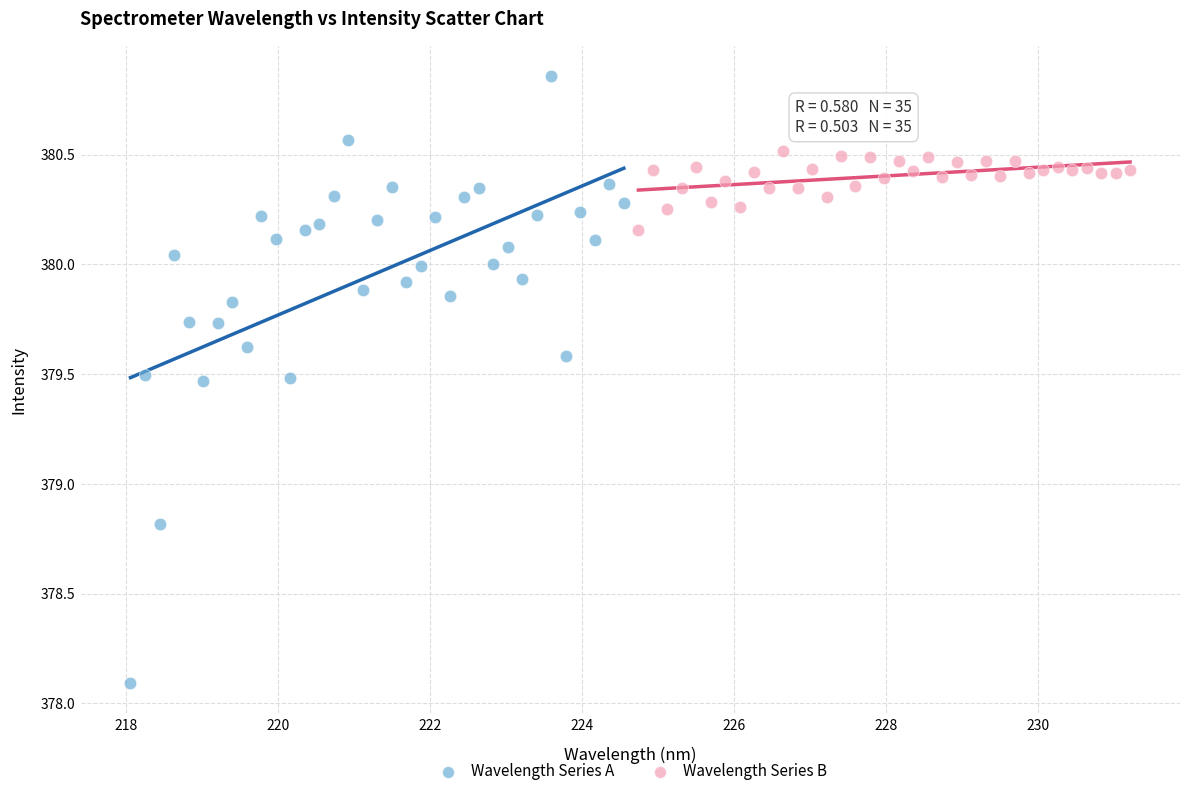

Which series reaches the minimum Y coordinate?

Wavelength Series A